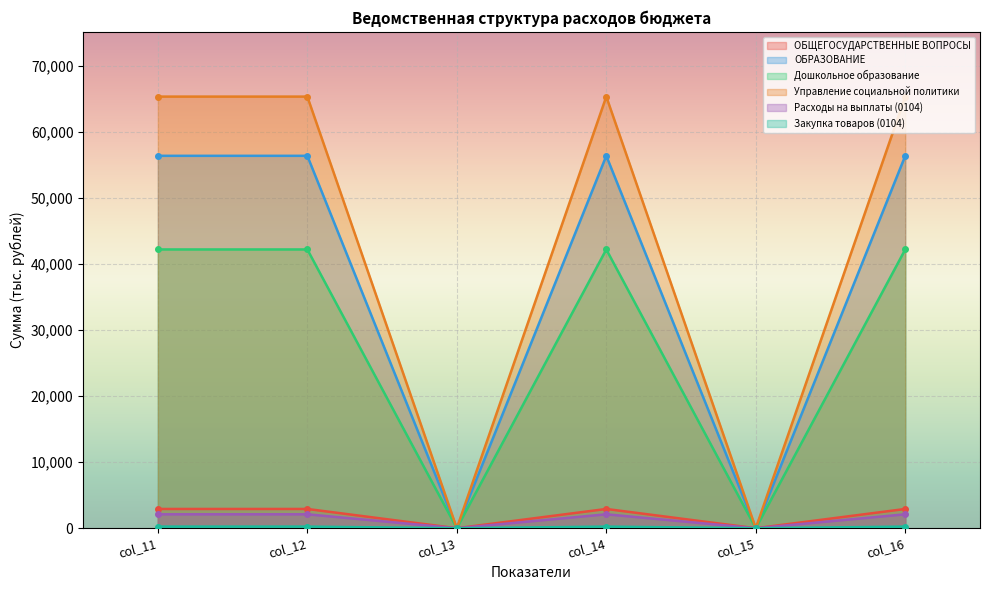

The value of ОБРАЗОВАНИЕ at col_14 is 55161.0. True or false?

False